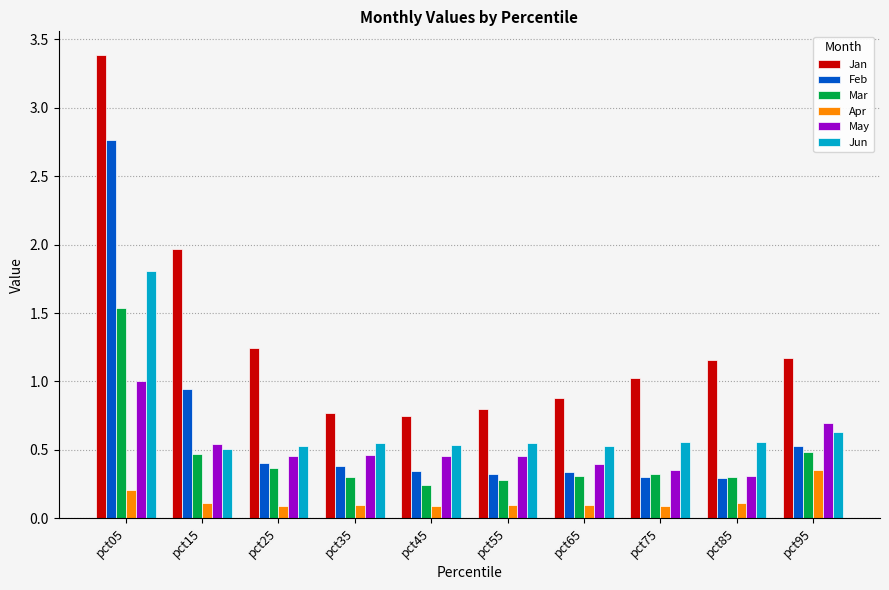

How many bars are there in each group?

6